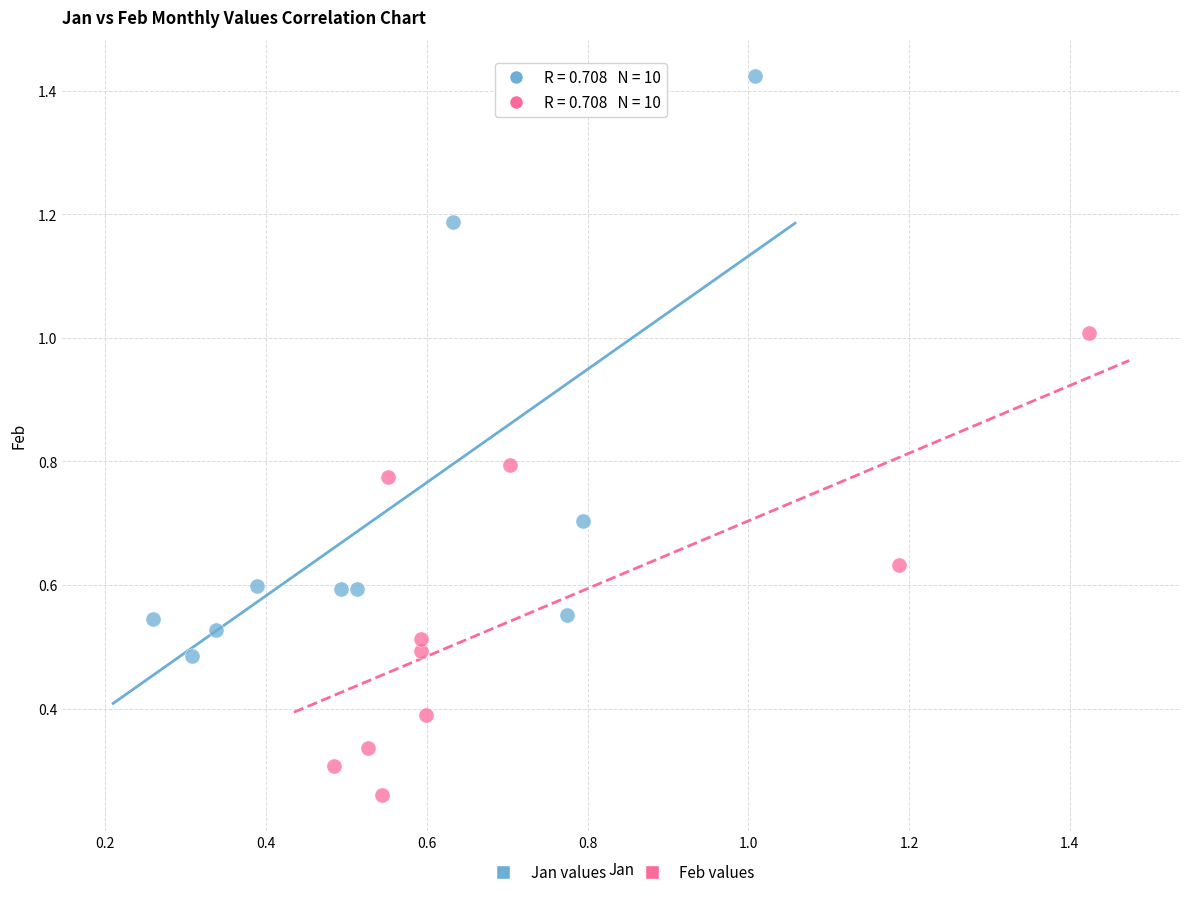

Which series reaches the maximum Y coordinate?

Jan values